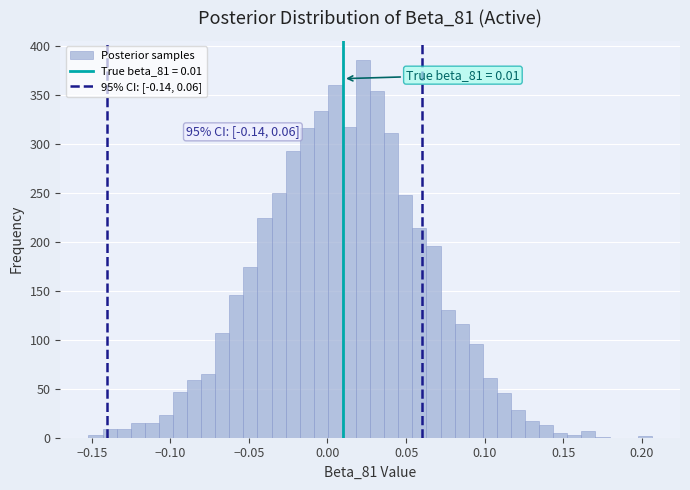

Around what value on the x-axis is the tallest bar? Give the approximate position of its centre, as read against the axis.

0.025